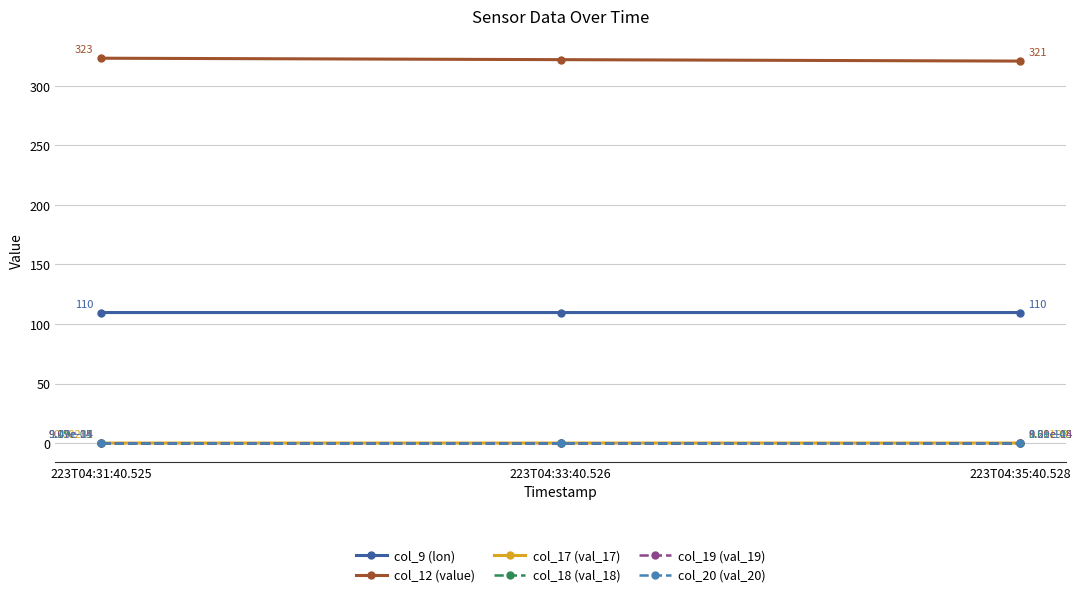

Does the chart have visible grid lines?

Yes